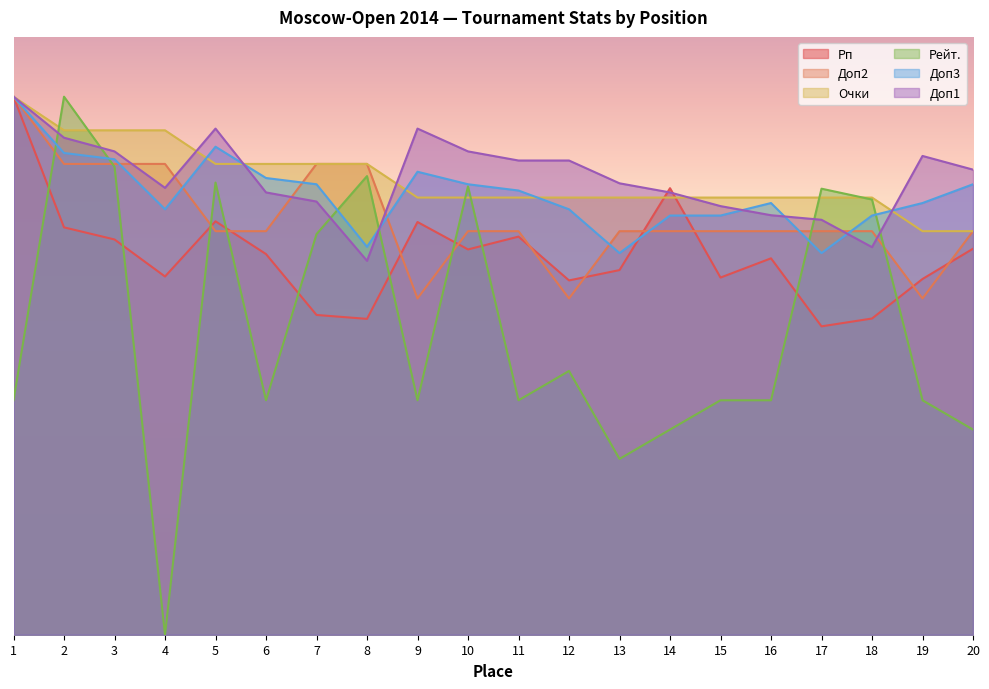

The value of Рейт. at 19 is 1105.1. True or false?

False